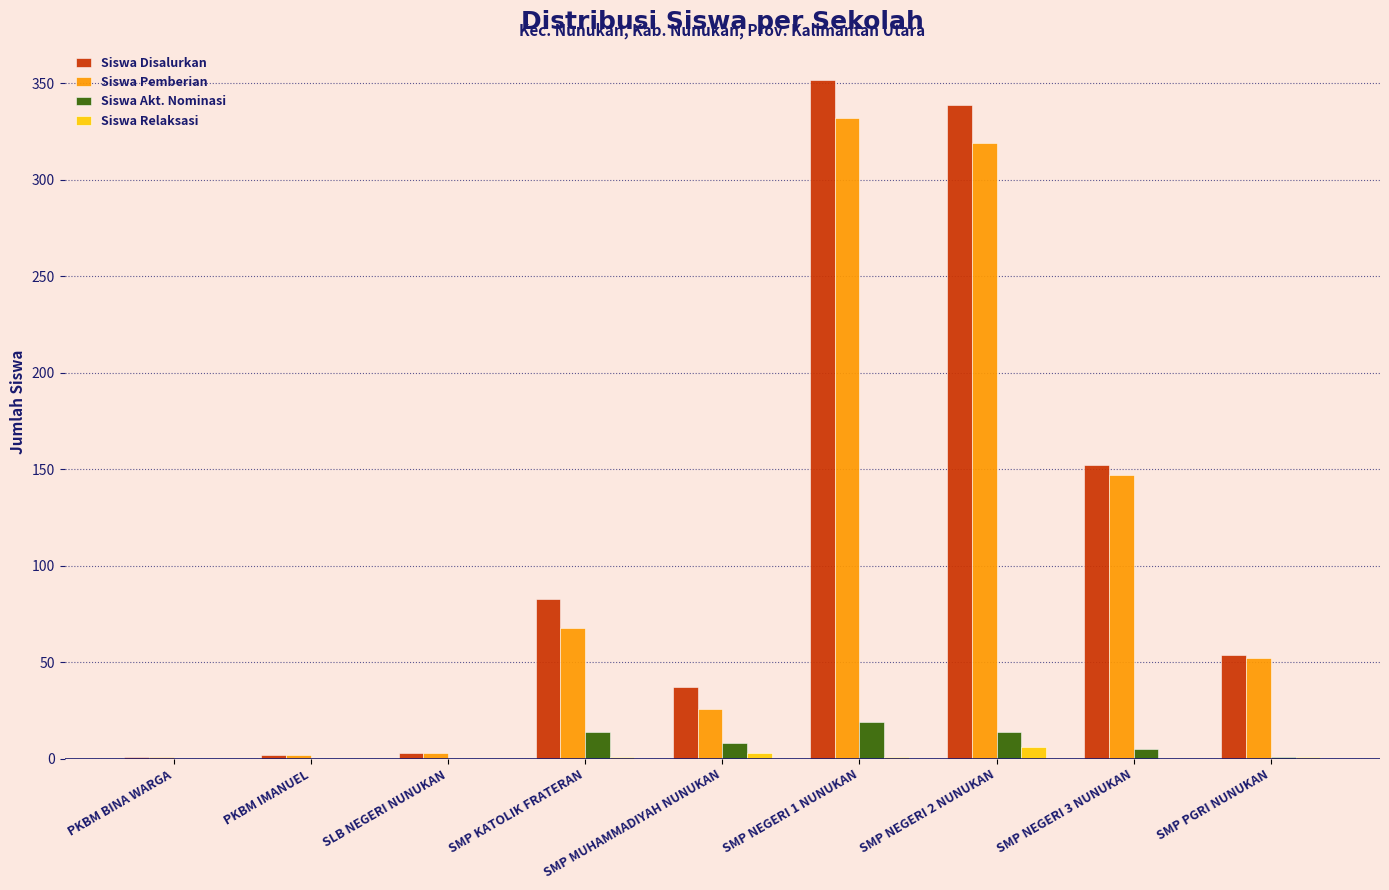

At which label is Siswa Pemberian closest to 166?

SMP NEGERI 3 NUNUKAN